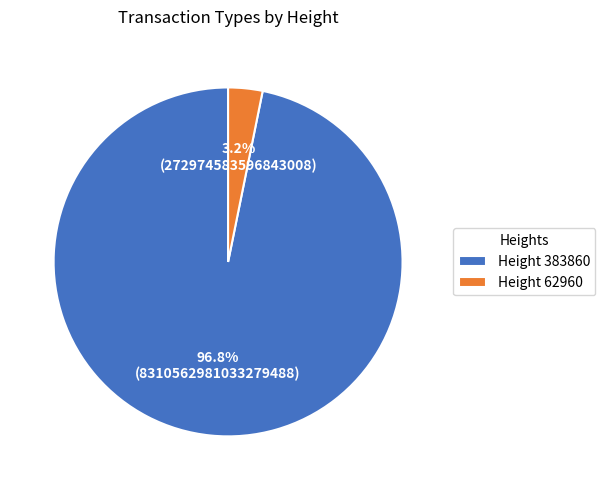

Which slice represents more than half of the pie?

Height 383860